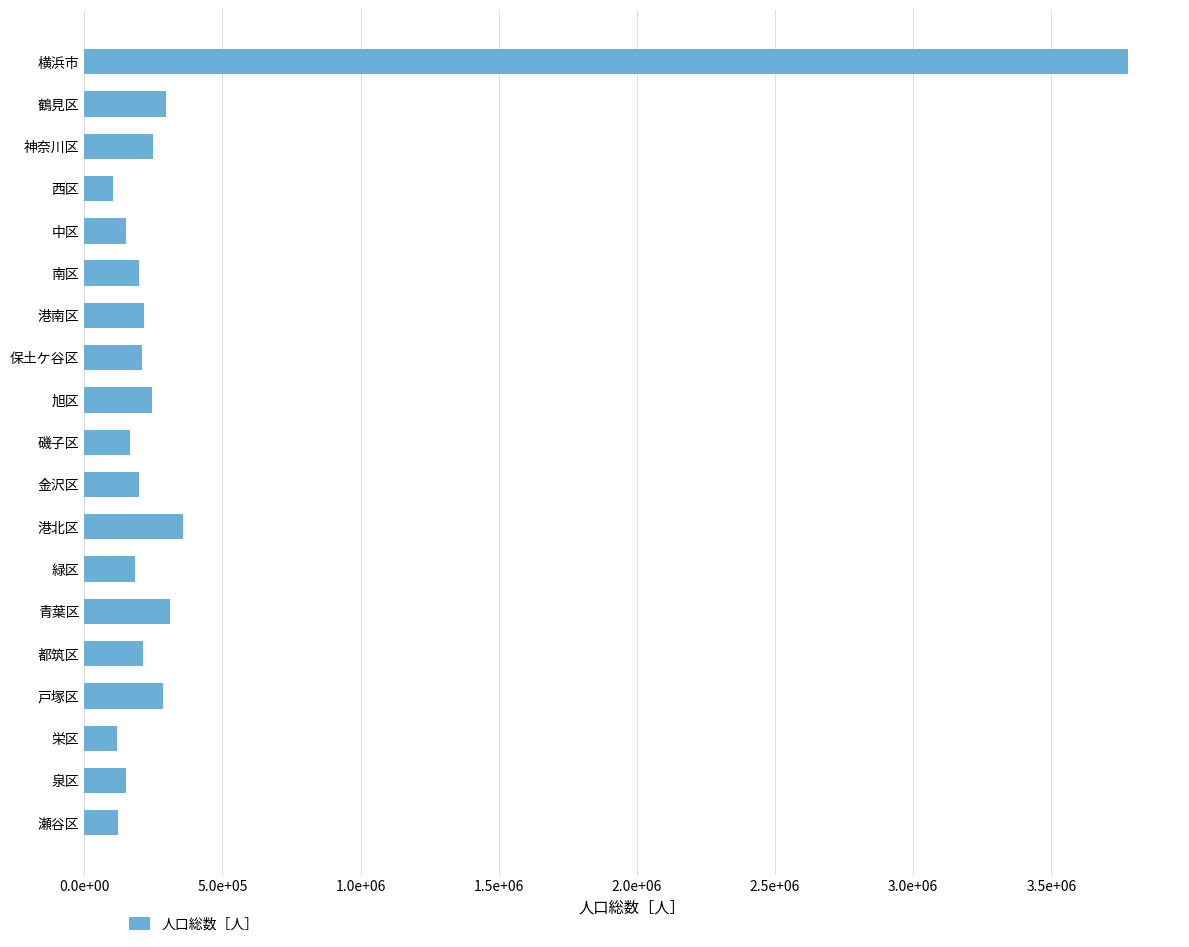

How many values are below 207637?

9